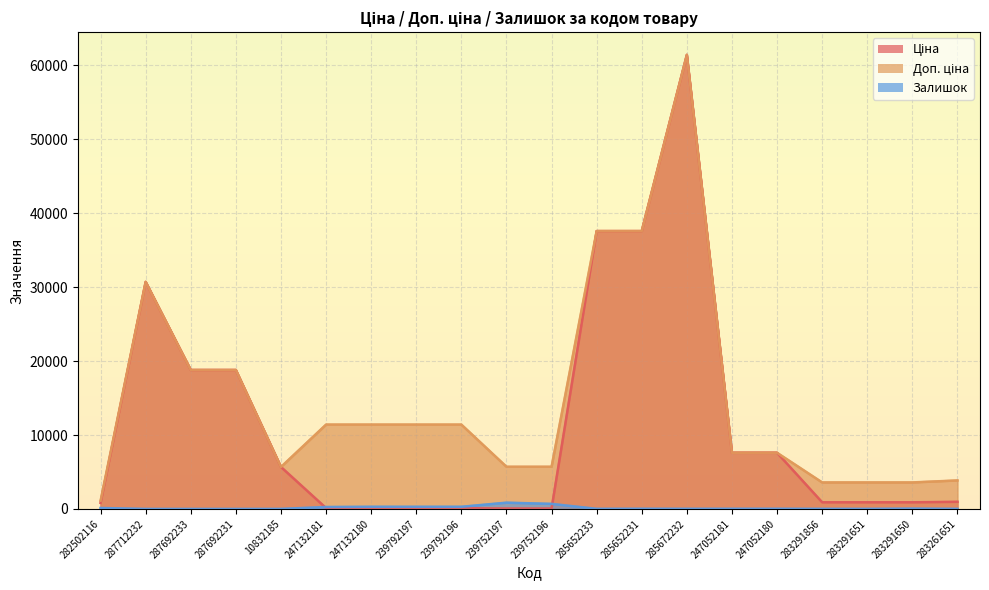

Where is Ціна nearest to the value 30745?

287712232